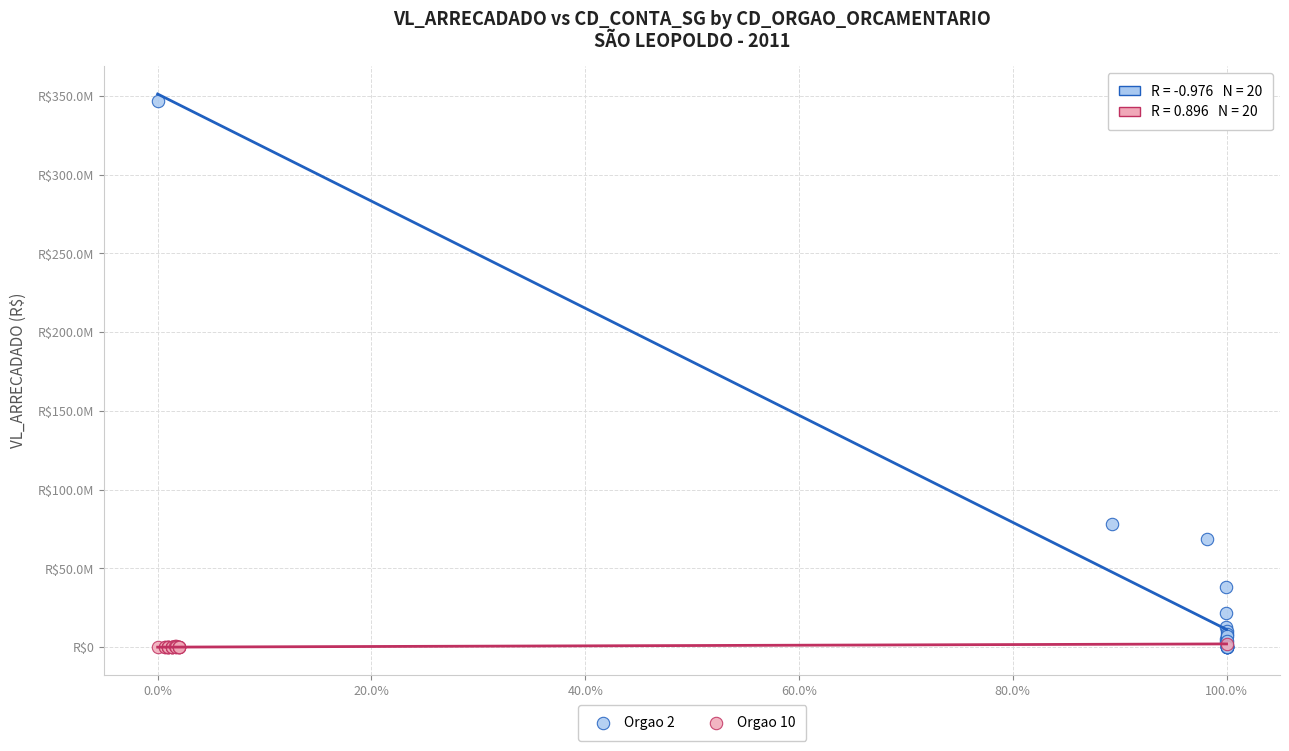

Which series reaches the maximum Y coordinate?

Orgao 2